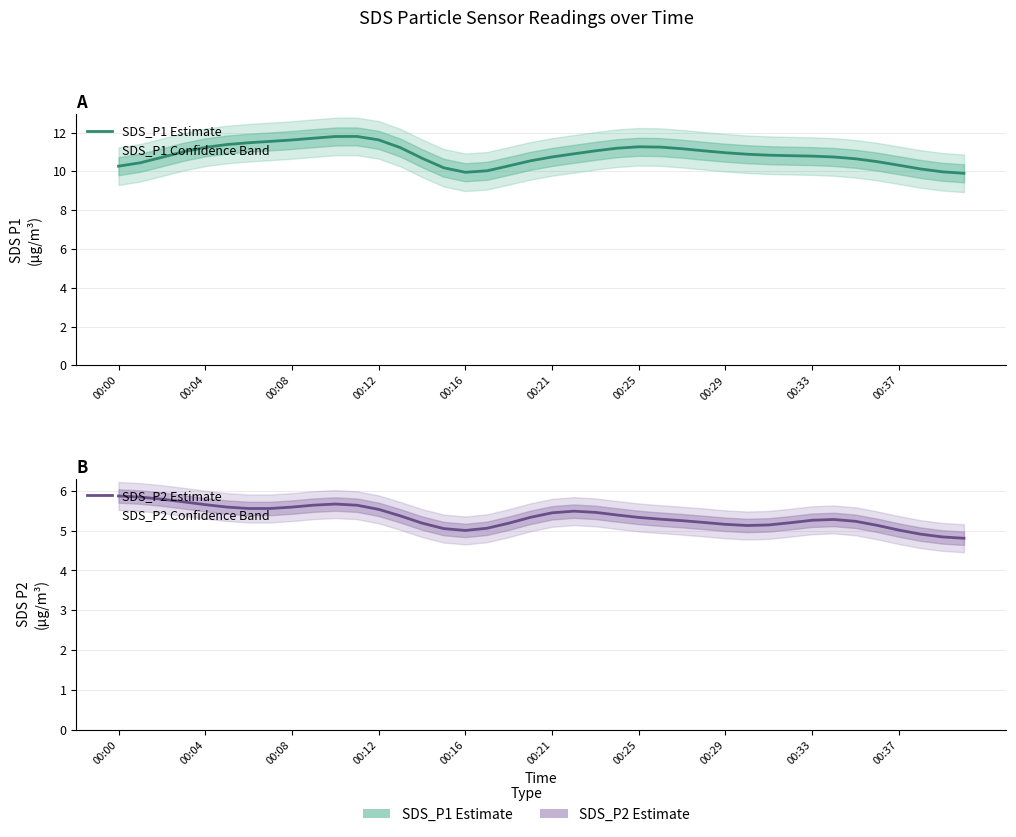

What is the greatest value displayed?

11.8